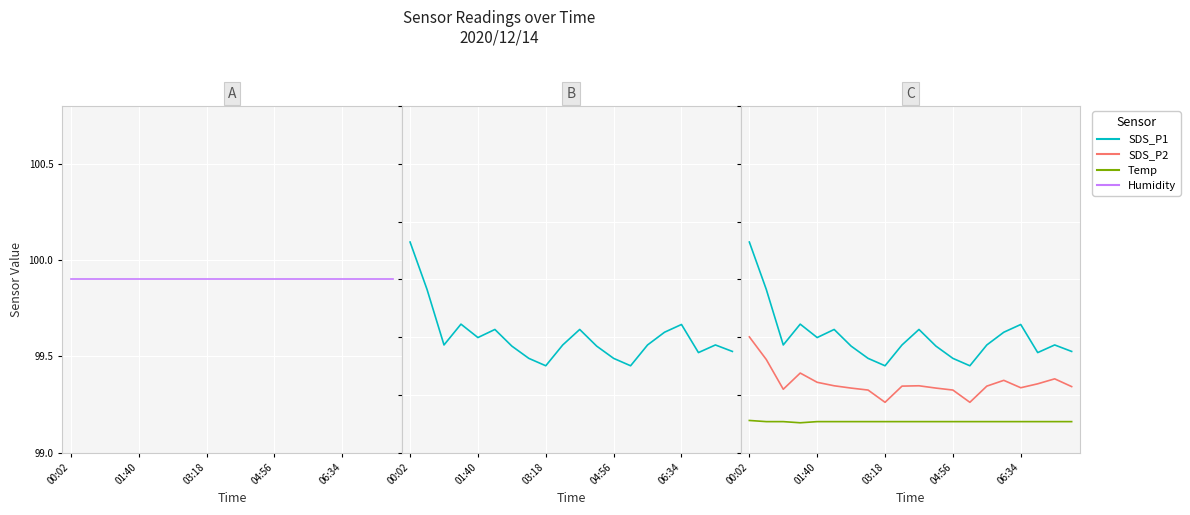

What is the value of the Humidity point at the 7th from the left?

99.9